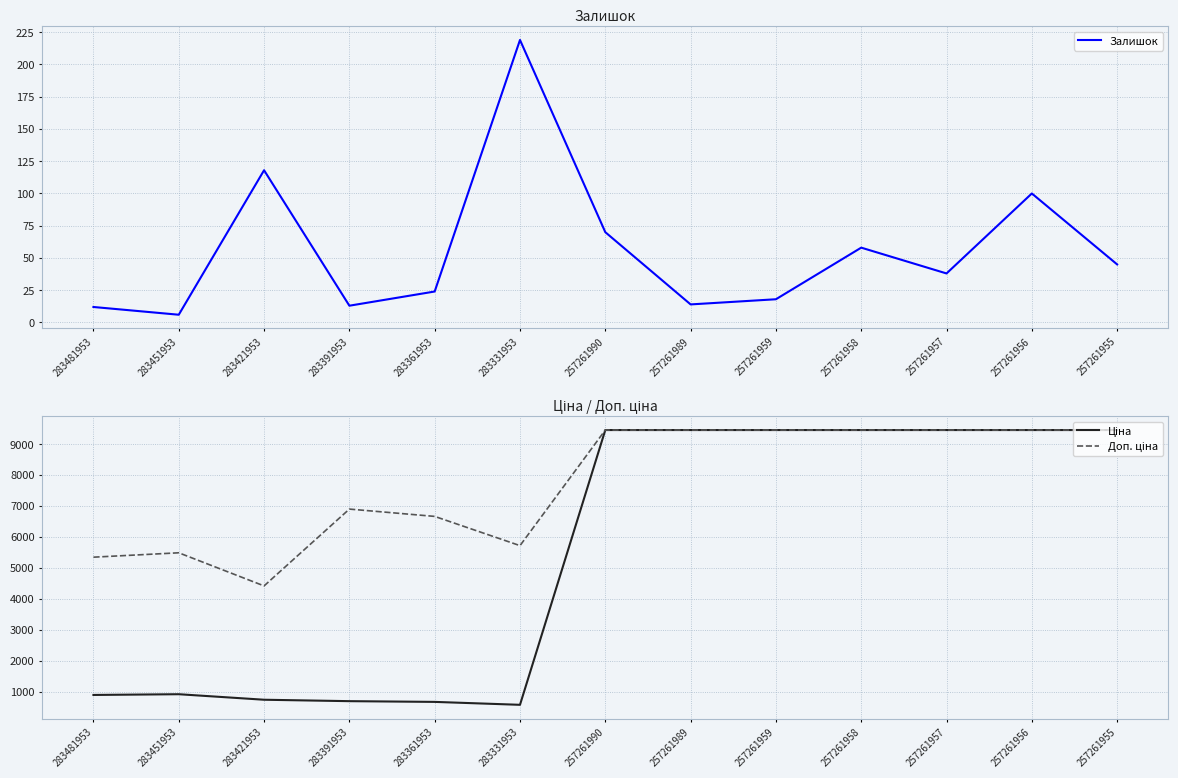

How many series are shown in this chart?

3